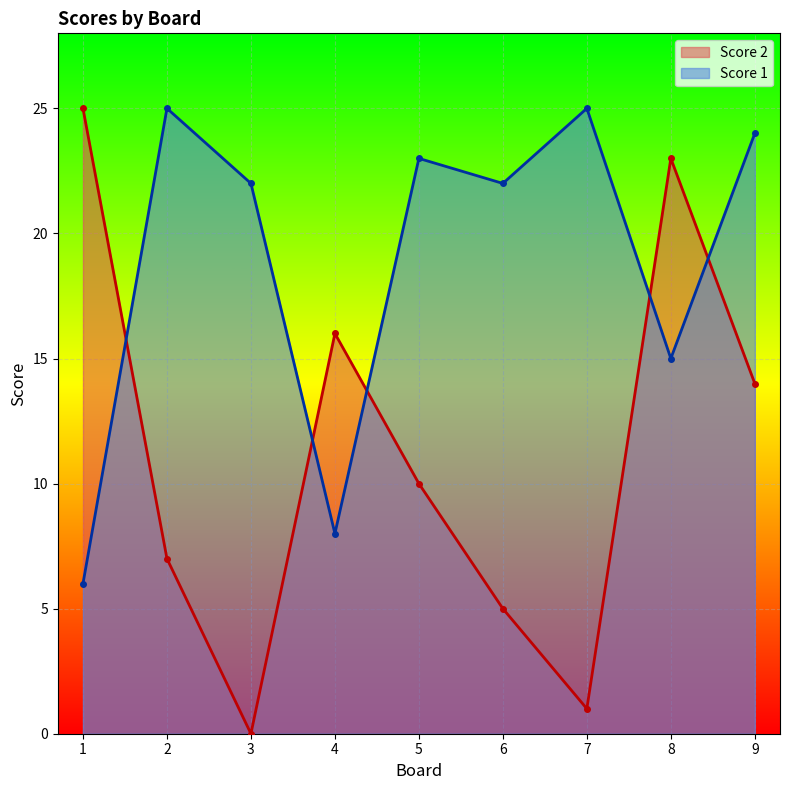

List the series in order of their overall mean, highest first.

Score 1, Score 2